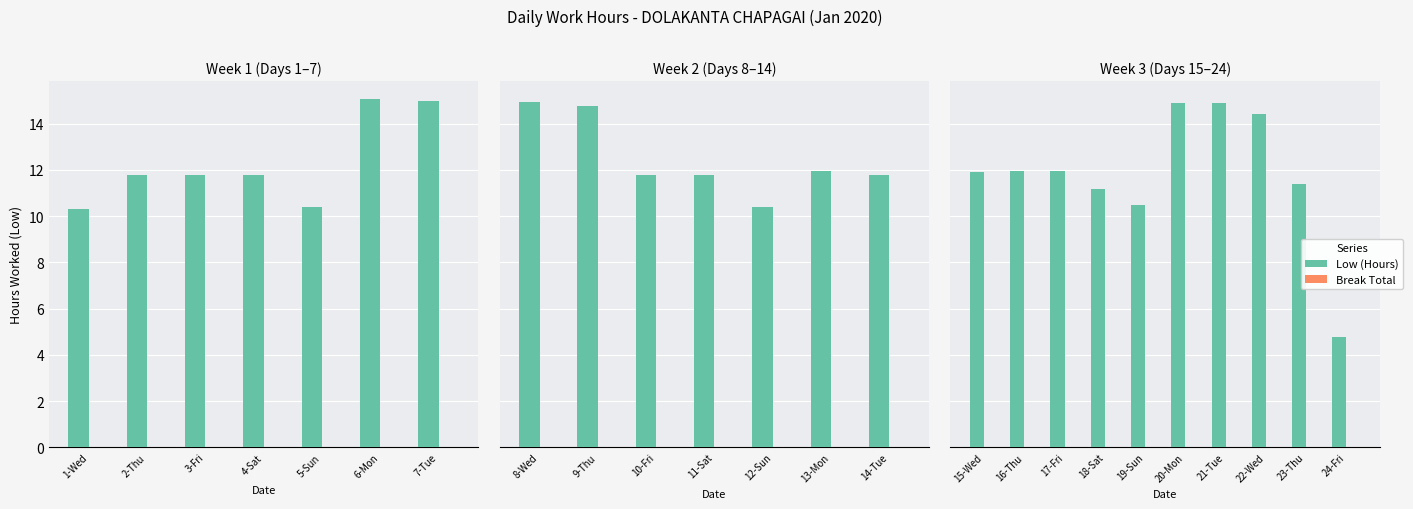

Count the number of data series in this chart.

2